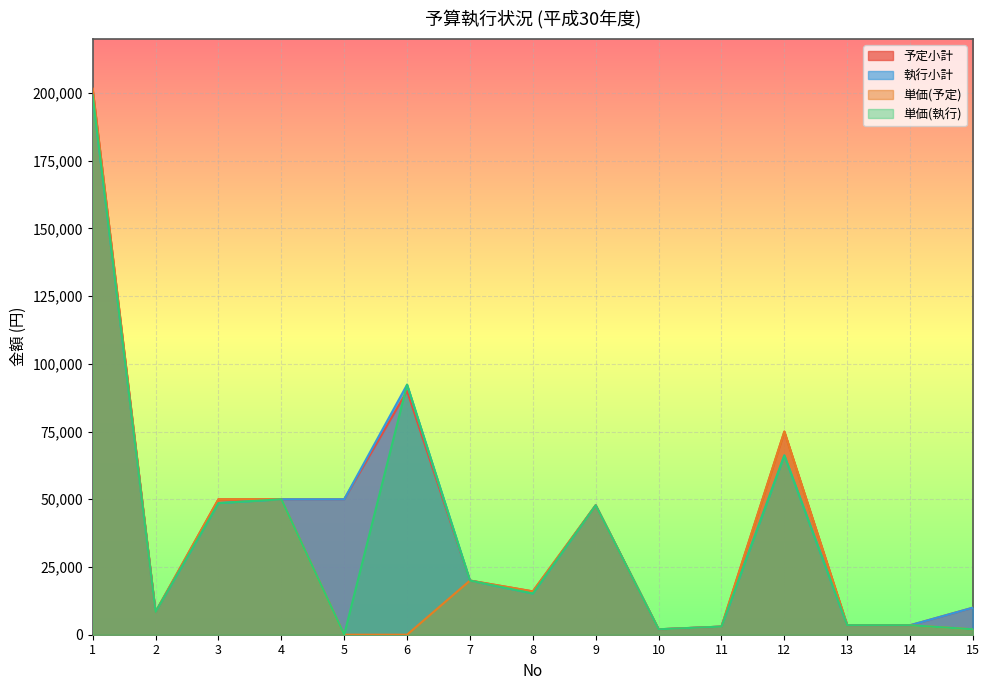

Reading left to right, list all the values displayed in this chart.

予定小計: 201565	8400	50000	50000	50000	90000	20000	16000	47790	2000	3000	75000	3500	3500	10000
執行小計: 199165	8400	48600	50000	50000	92318	20000	15223	47790	2000	3000	66184	3500	3500	10000
単価(予定): 201565	8400	50000	50000	10	10	20000	16000	47790	2000	3000	75000	3500	3500	2000
単価(執行): 199165	8400	48600	50000	10	92318	20000	15223	47790	2000	3000	66184	3500	3500	2000